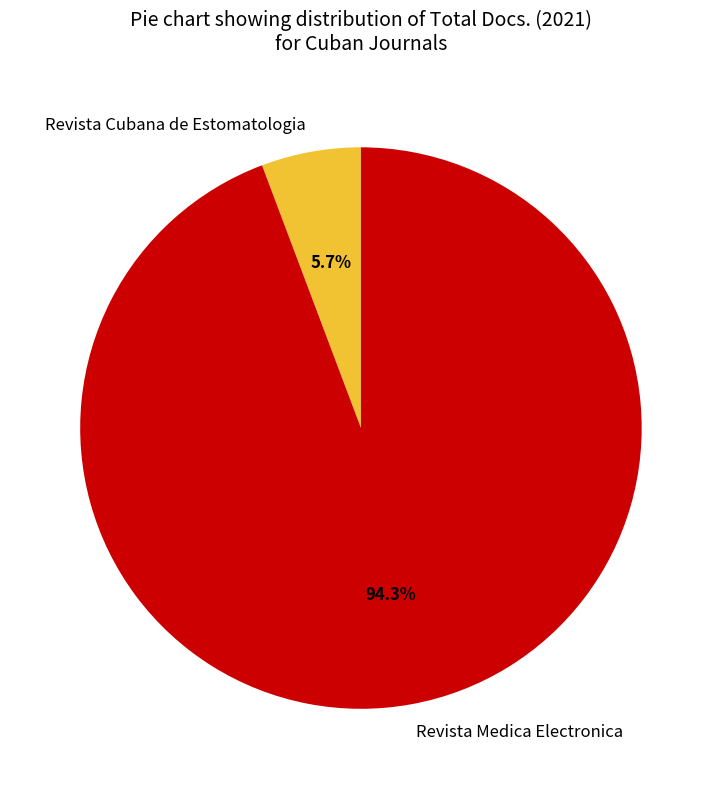

Which has a higher value, Revista Cubana de Estomatologia or Revista Medica Electronica?

Revista Medica Electronica